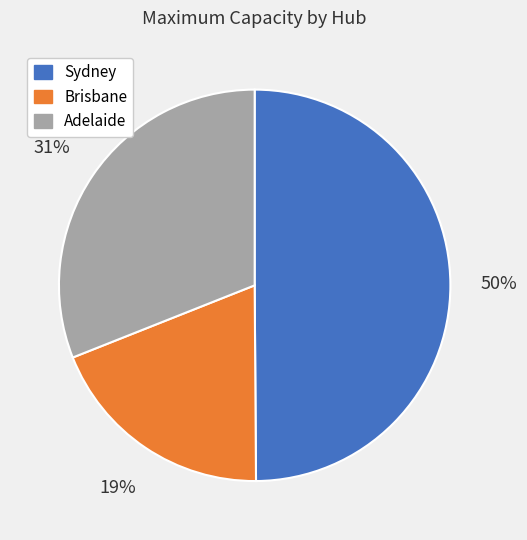

To the nearest percent, what is the difference between the largest and smallest slice percentages?

31%